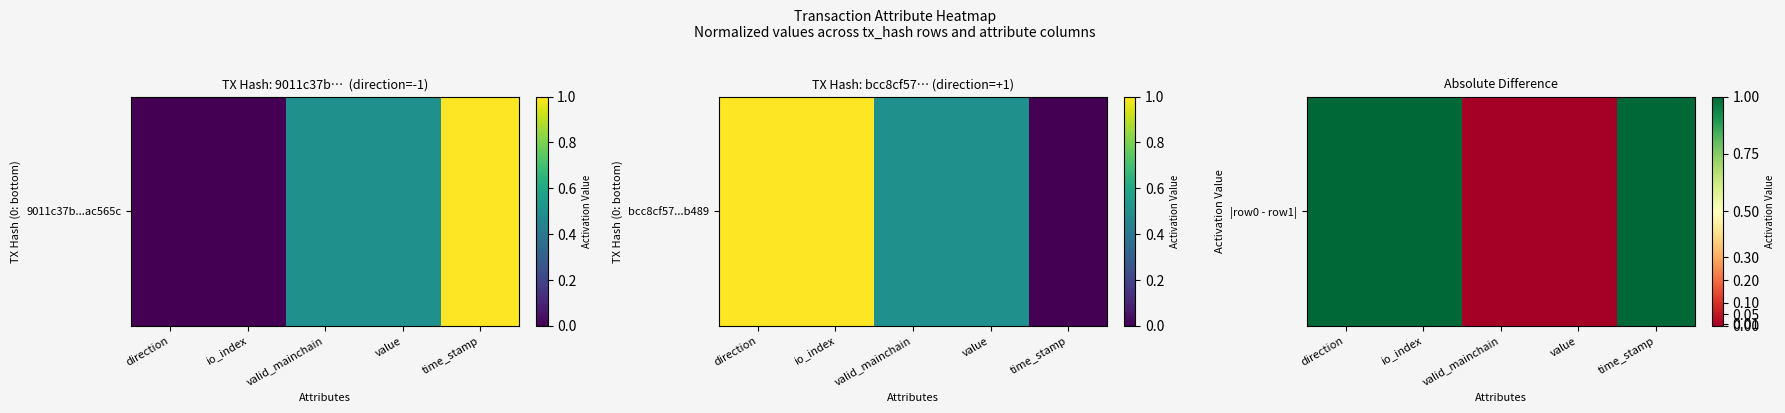

What is the change in value from direction to value?

-1